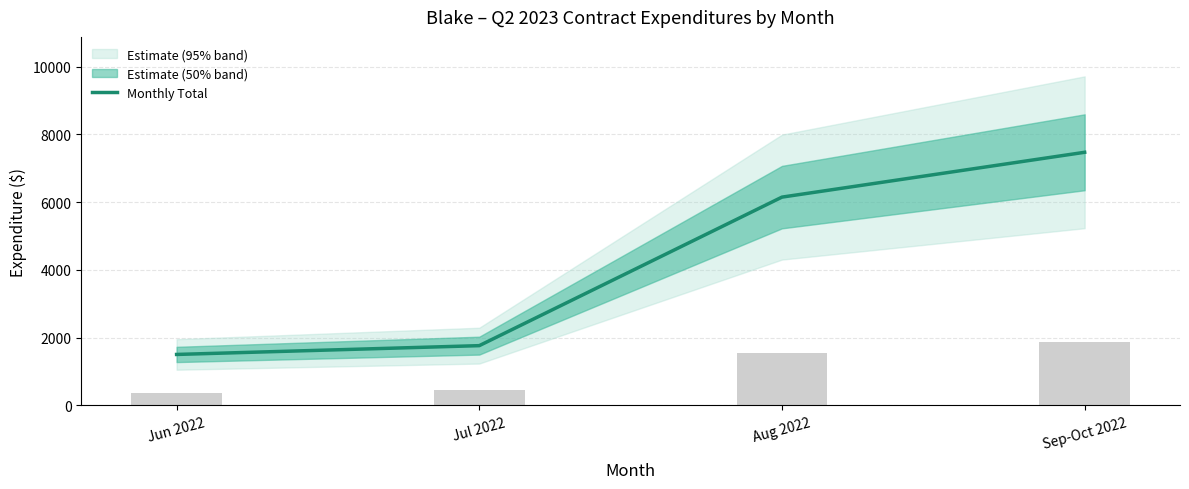

What is the sum of the values at Sep-Oct 2022 and Aug 2022?

13616.7